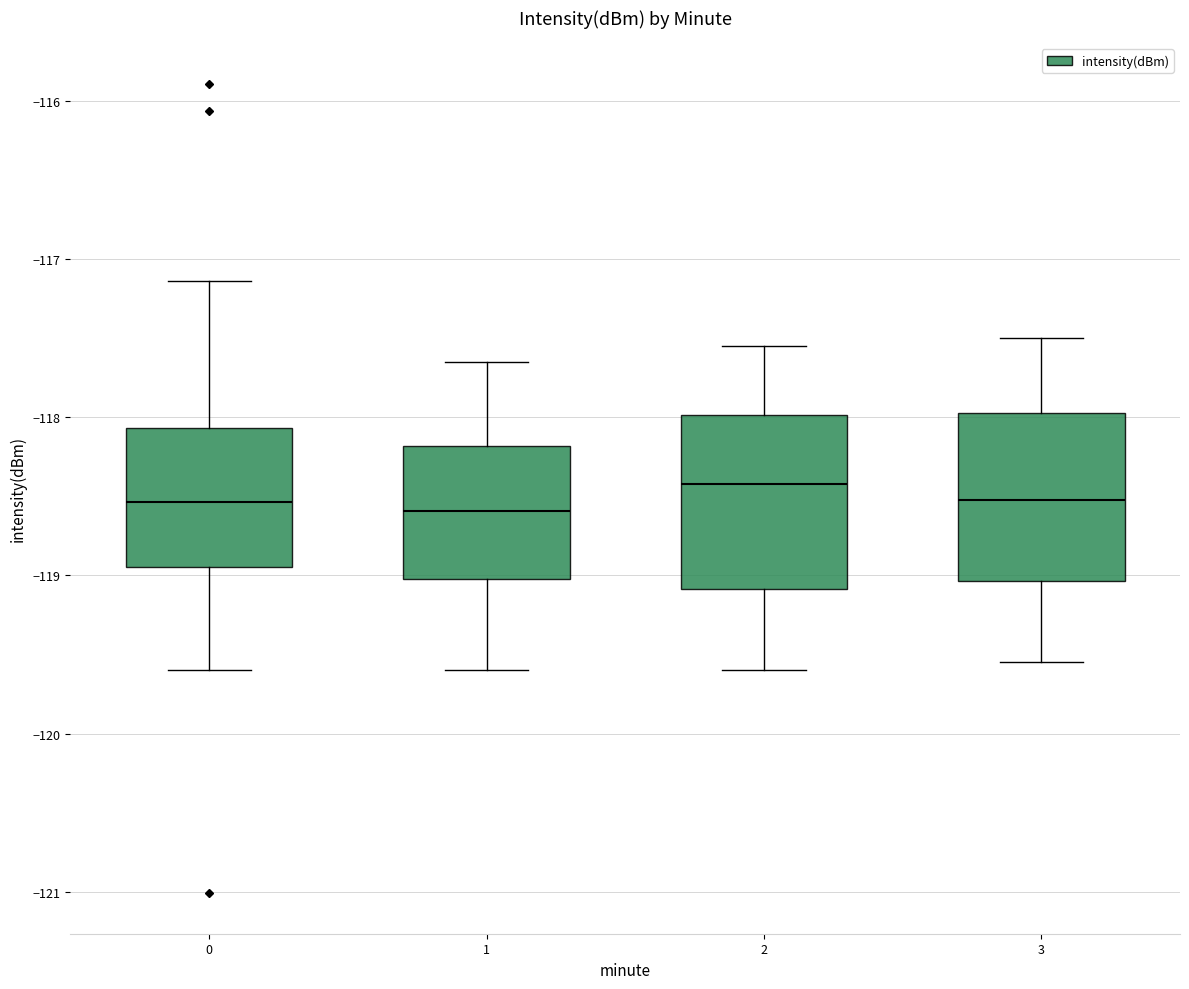

Reading left to right, transcribe this box plot: for each box, give where its median line is, the range the box spans, and where its two whiskers end, as read against the y-axis. The values are not printed on the chart, so give them approximately, as read against the axis.

0: median -118.5, box -118.9 to -118.1, whiskers -119.6 to -117.1
1: median -118.6, box -119.0 to -118.2, whiskers -119.6 to -117.6
2: median -118.4, box -119.1 to -118.0, whiskers -119.6 to -117.5
3: median -118.5, box -119.0 to -118.0, whiskers -119.5 to -117.5